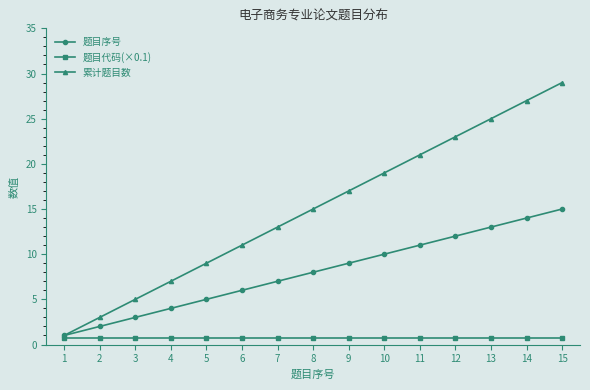

What is the smallest value displayed?

0.7